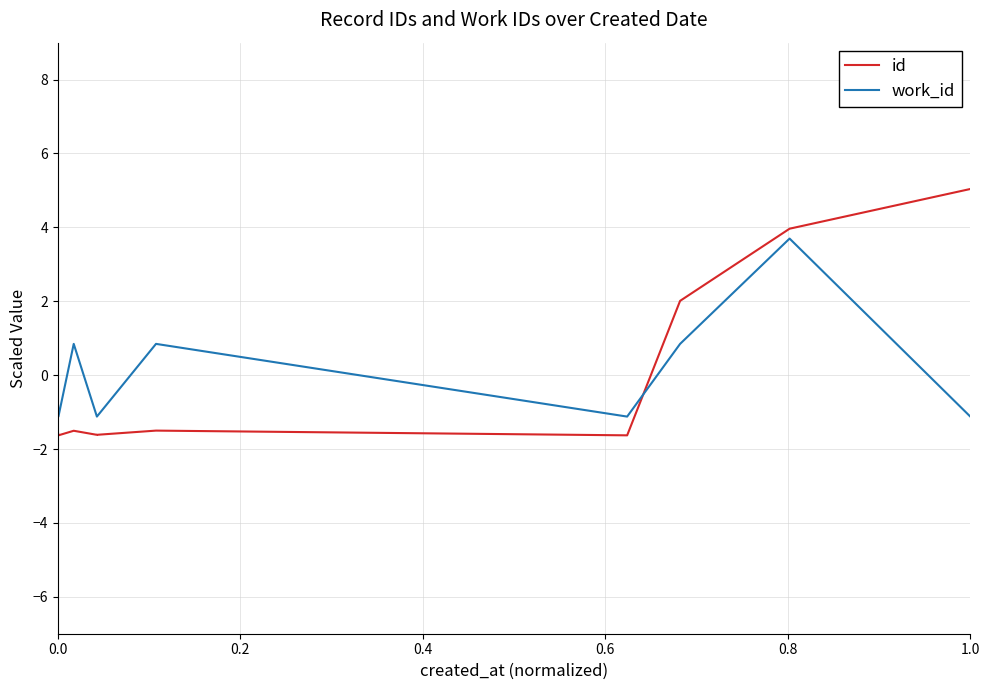

True or false: id has a value of 1.2 at 8.

False